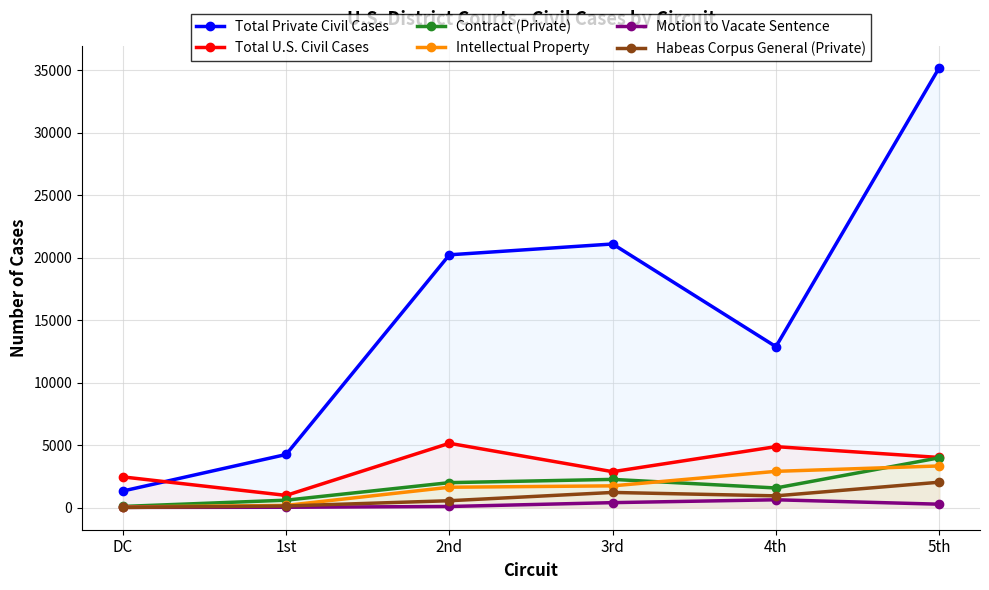

What is the difference between the highest and lowest values at DC?

2448